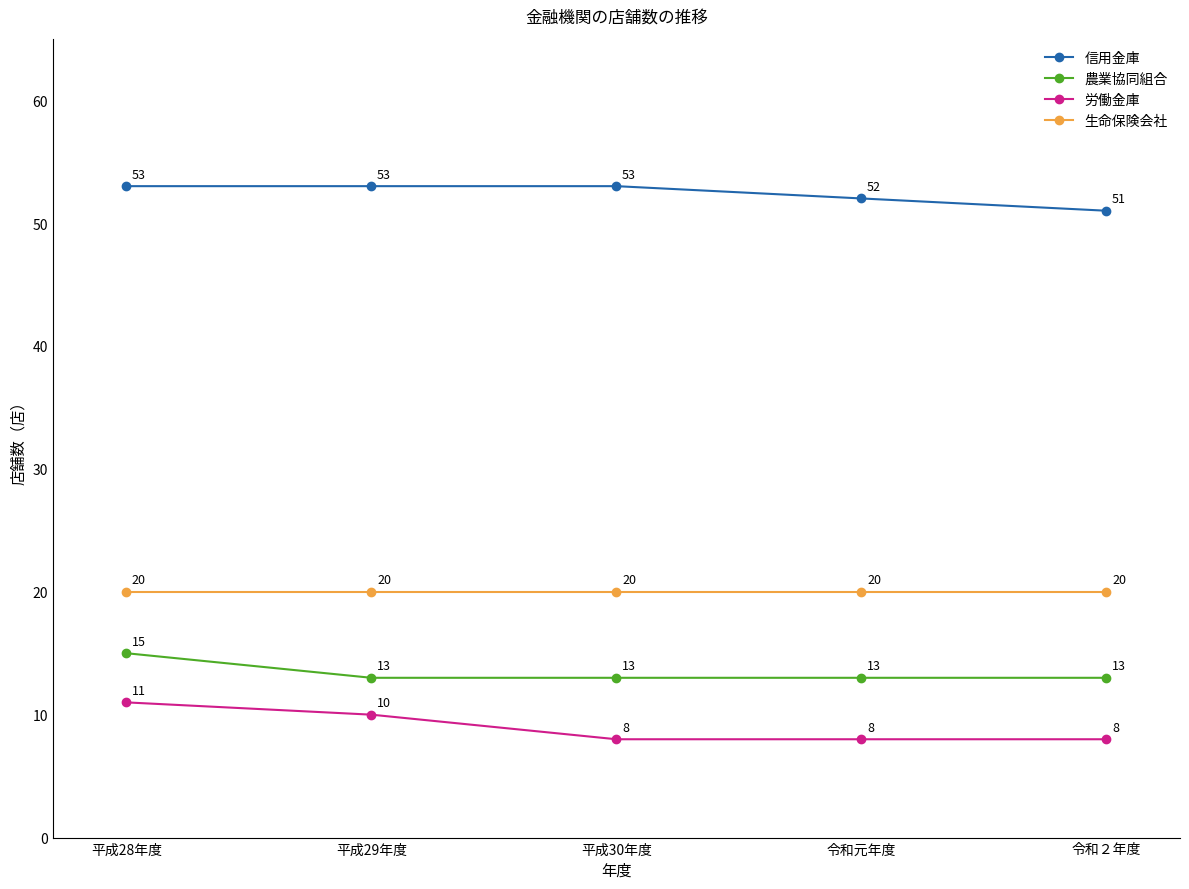

What is the average value of the 農業協同組合 series?

13